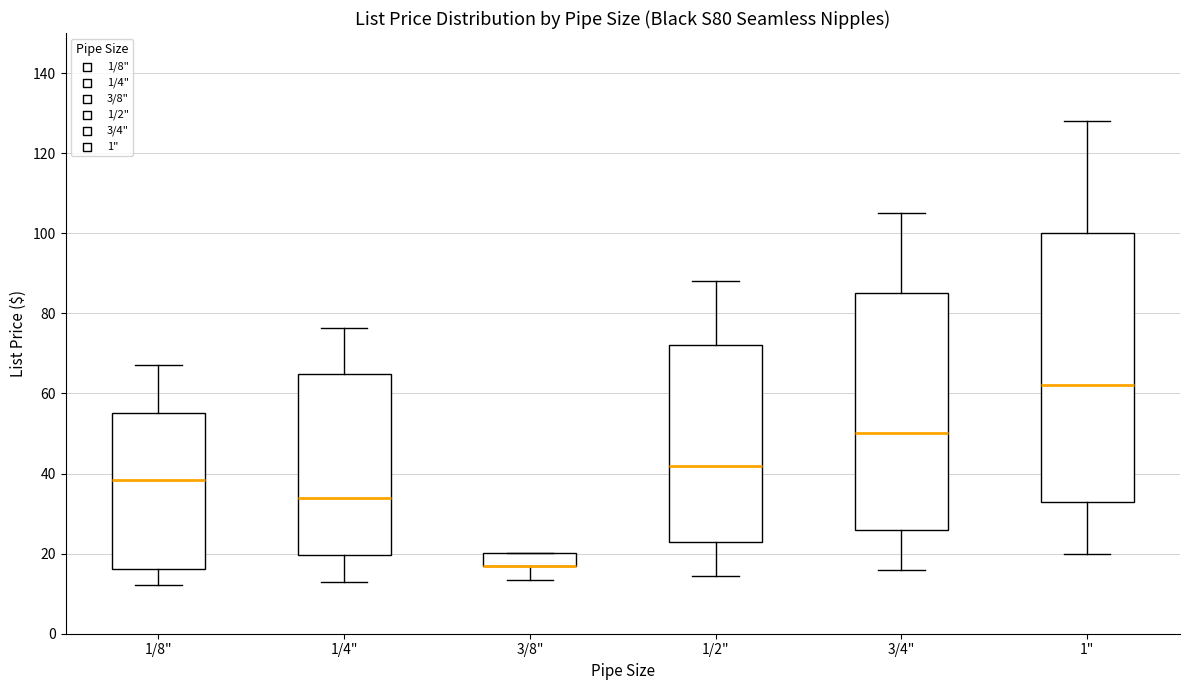

Reading left to right, read every box against the y-axis: the position of its median line, the range the box covers, and the ends of its whiskers. The values are not printed on the chart, so give them approximately, as read against the axis.

1/8": median 38, box 16 to 56, whiskers 12 to 68
1/4": median 34, box 20 to 64, whiskers 12 to 76
3/8": median 16 (drawn on the box's lower edge), box 16 to 20, whiskers 14 to 20
1/2": median 42, box 24 to 72, whiskers 14 to 88
3/4": median 50, box 26 to 86, whiskers 16 to 106
1": median 62, box 34 to 100, whiskers 20 to 128